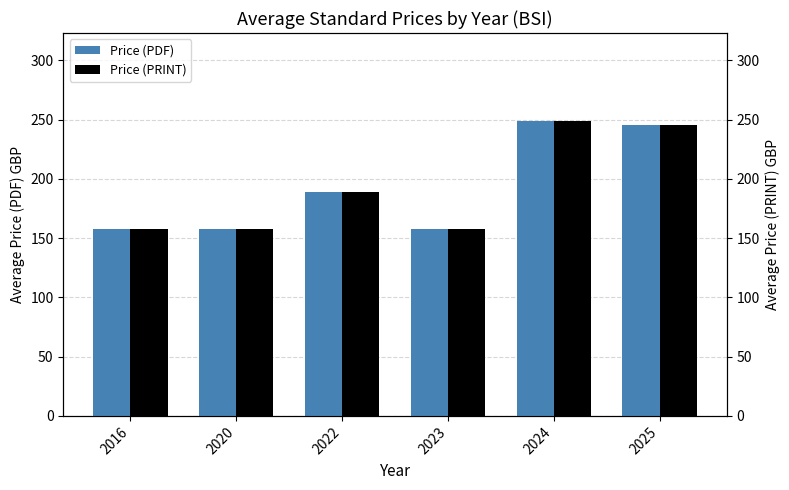

Reading right to left, extract all data points from this chart.

Price (PDF): 245.7	248.5	158.0	189.0	158.0	158.0
Price (PRINT): 245.7	248.5	158.0	189.0	158.0	158.0